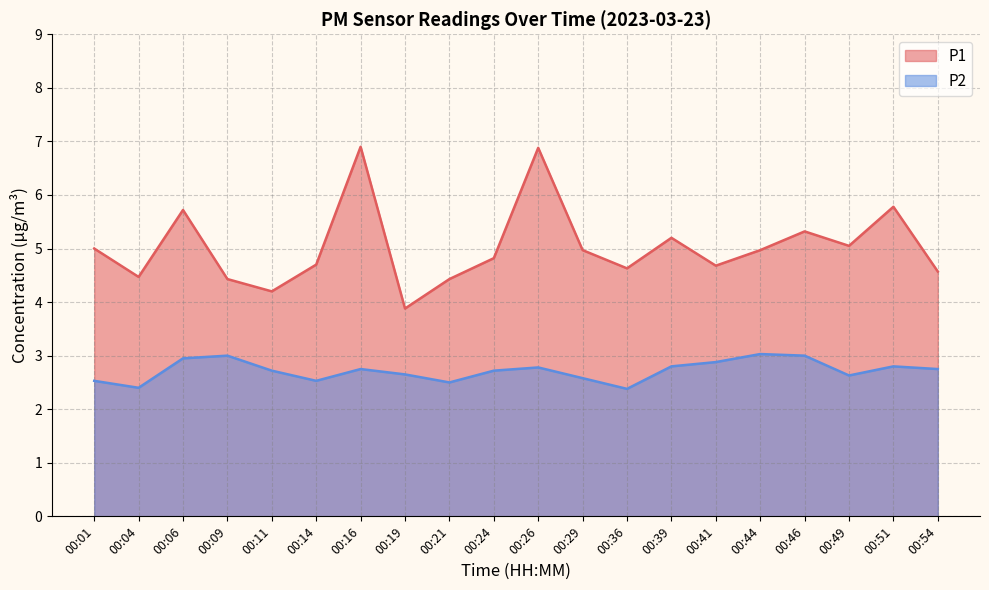

At which category does P1 reach its first local peak?

00:06